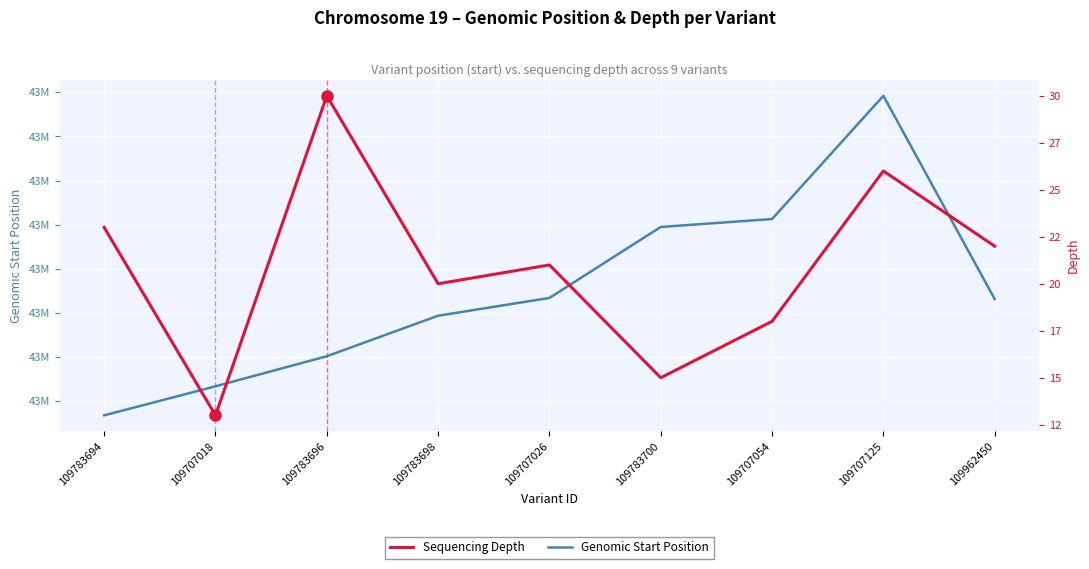

The value of Genomic Start Position at 109962450 is 64040861. True or false?

False